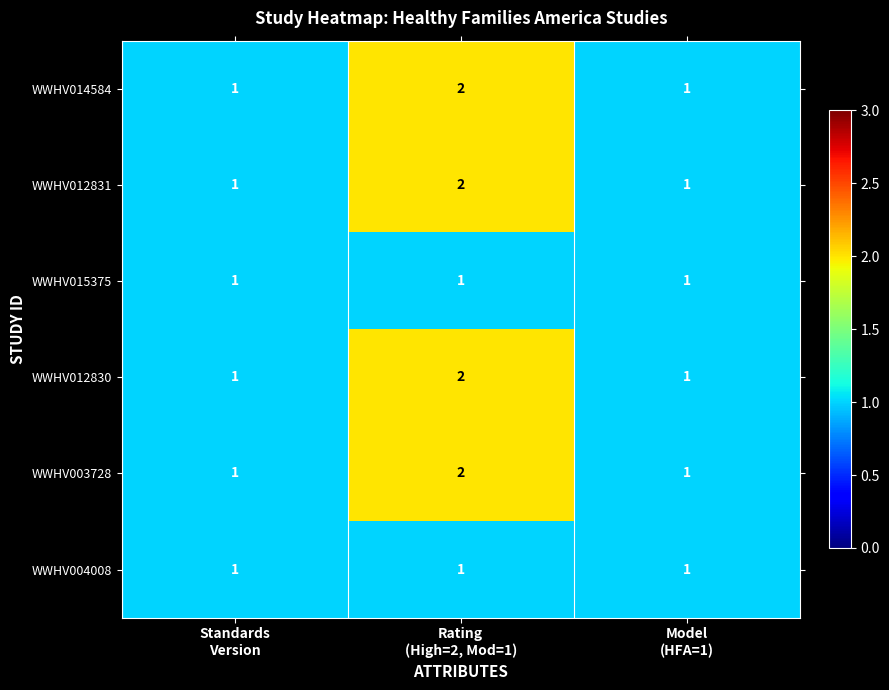

Reading right to left, extract all data points from this chart.

WWHV014584: 1	2	1
WWHV012831: 1	2	1
WWHV015375: 1	1	1
WWHV012830: 1	2	1
WWHV003728: 1	2	1
WWHV004008: 1	1	1